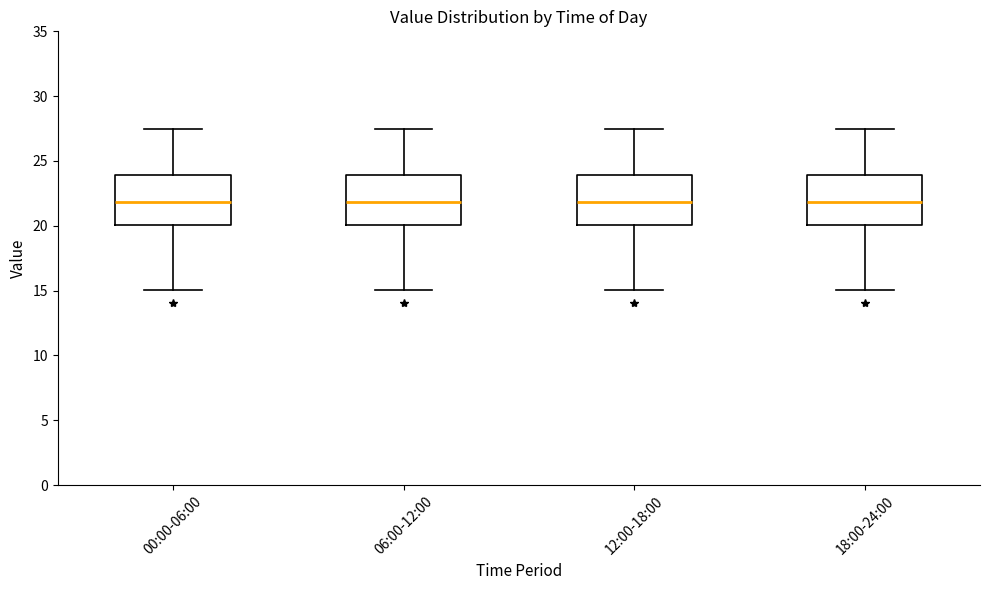

Reading left to right, transcribe this box plot: for each box, give where its median line is, the range the box spans, and where its two whiskers end, as read against the y-axis. The values are not printed on the chart, so give them approximately, as read against the axis.

00:00-06:00: median 22.0, box 20.0 to 24.0, whiskers 15.0 to 27.5
06:00-12:00: median 22.0, box 20.0 to 24.0, whiskers 15.0 to 27.5
12:00-18:00: median 22.0, box 20.0 to 24.0, whiskers 15.0 to 27.5
18:00-24:00: median 22.0, box 20.0 to 24.0, whiskers 15.0 to 27.5